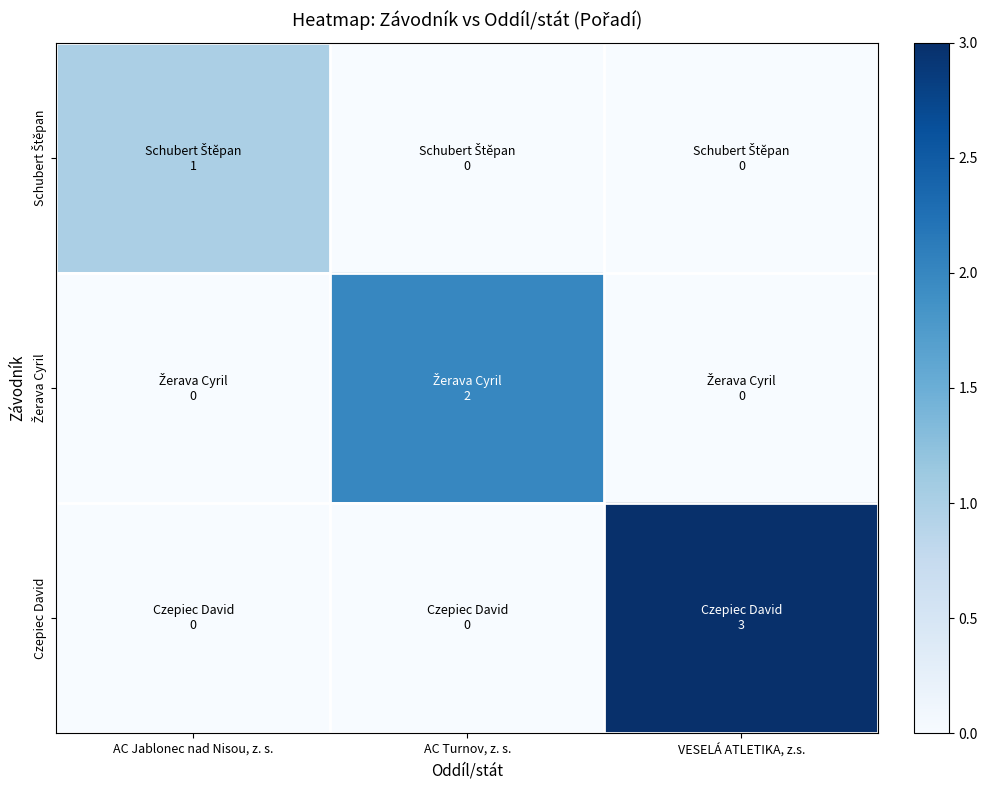

Between AC Jablonec nad Nisou, z. s. and AC Turnov, z. s., which series saw the biggest shift?

Žerava Cyril